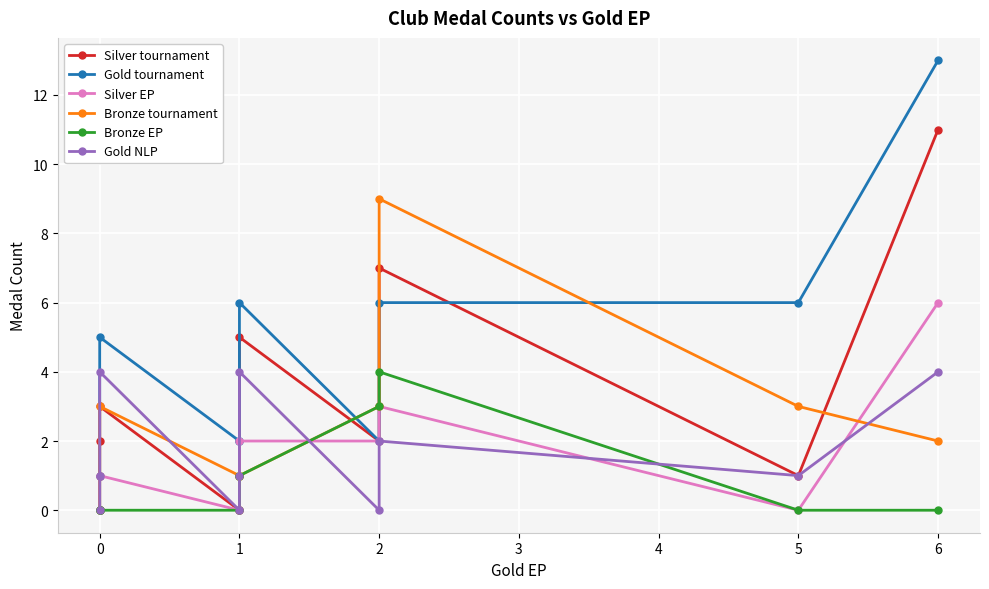

How many values in Gold tournament are above zero?

9